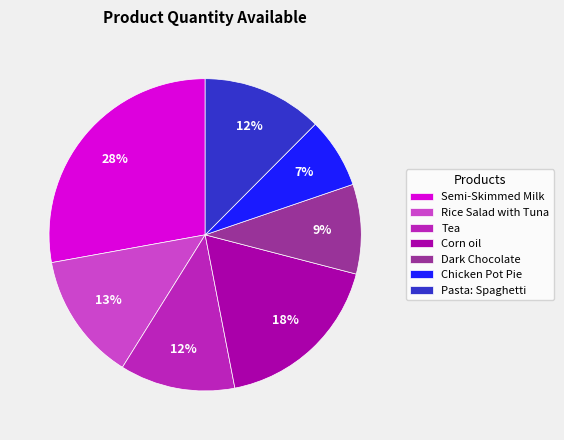

True or false: Dark Chocolate accounts for 16% of the total.

False